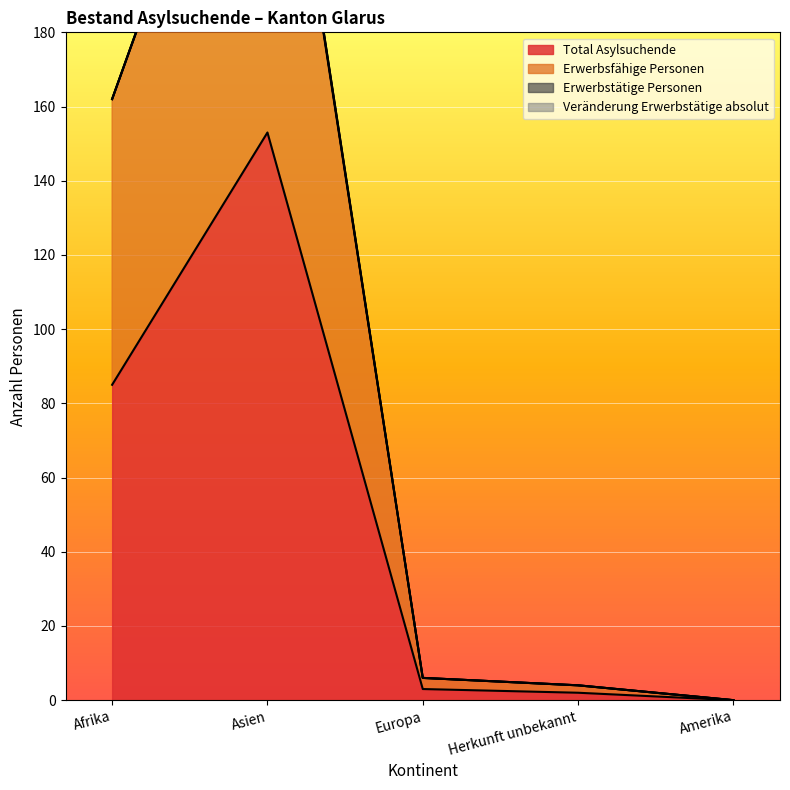

The value of Total Asylsuchende at Afrika is 85. True or false?

True